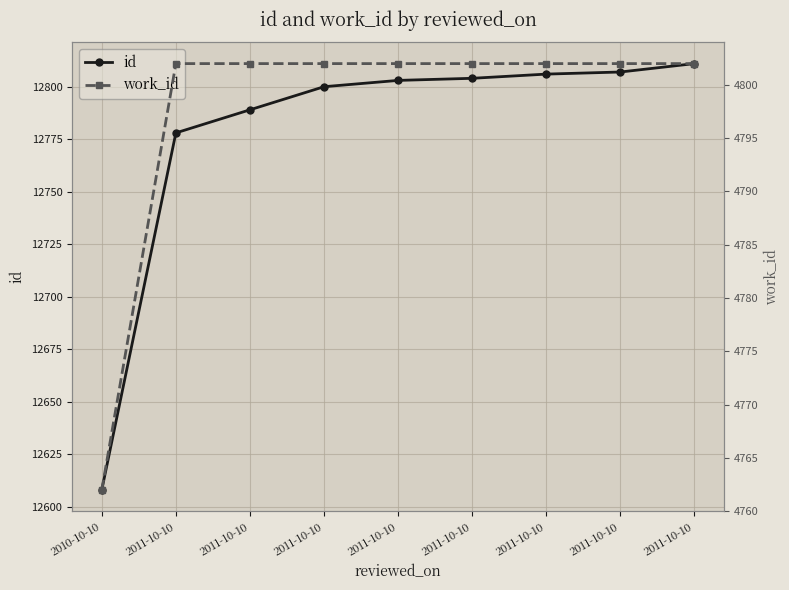

What is the sum of the id values at 2010-10-10 and 2011-10-10?

25408